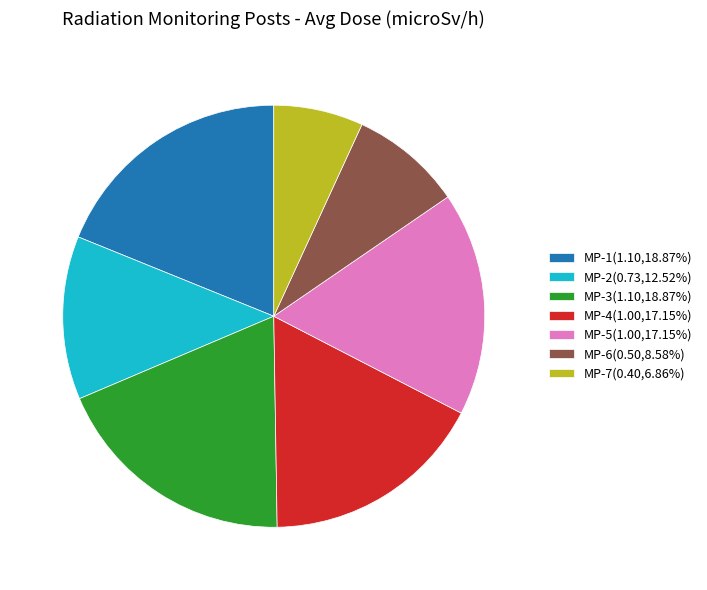

Is the sum of MP-7(0.40,6.86%) and MP-2(0.73,12.52%) greater than half?

No